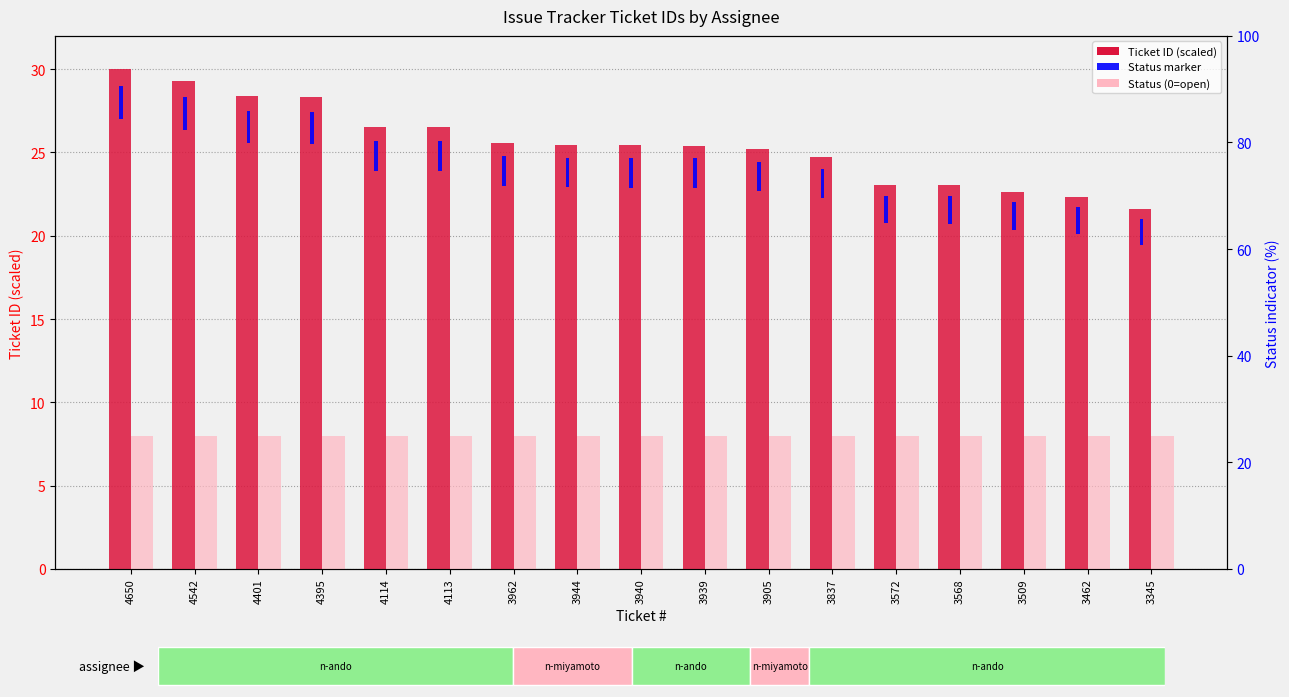

What is the smallest value displayed?

21.6